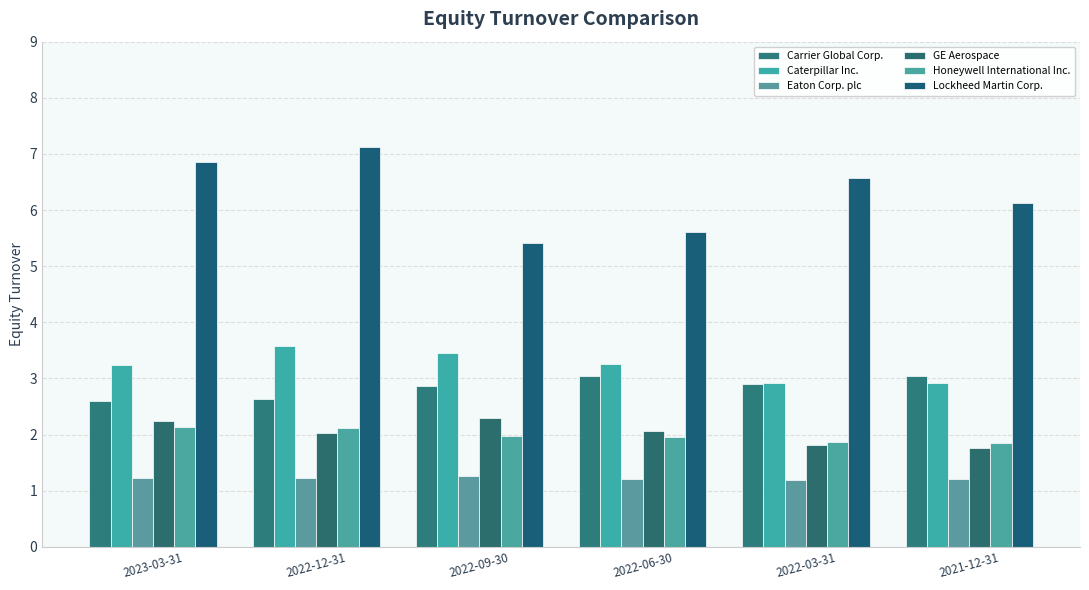

What is the difference between the highest and lowest values at 2022-03-31?

5.4